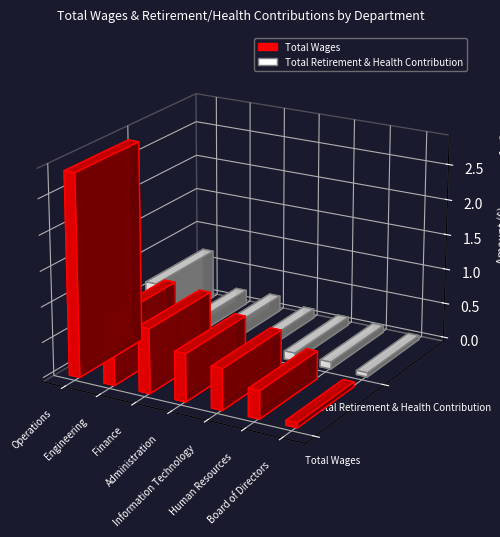

Which category has the highest value in the Total Wages series?

Operations